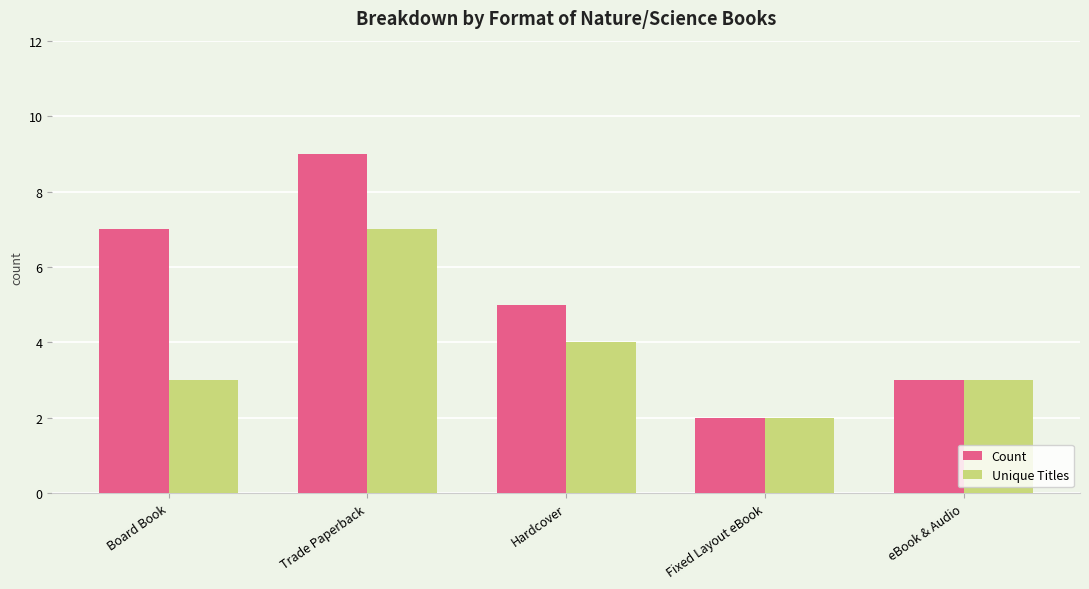

The Unique Titles series shows 4 at Hardcover. True or false?

True